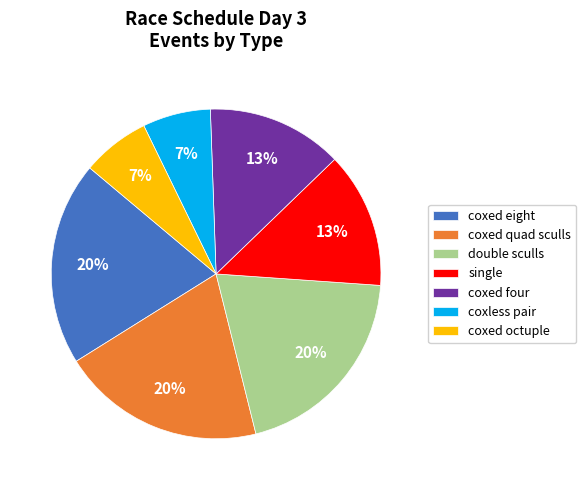

What percentage is the single slice, to the nearest percent?

13%